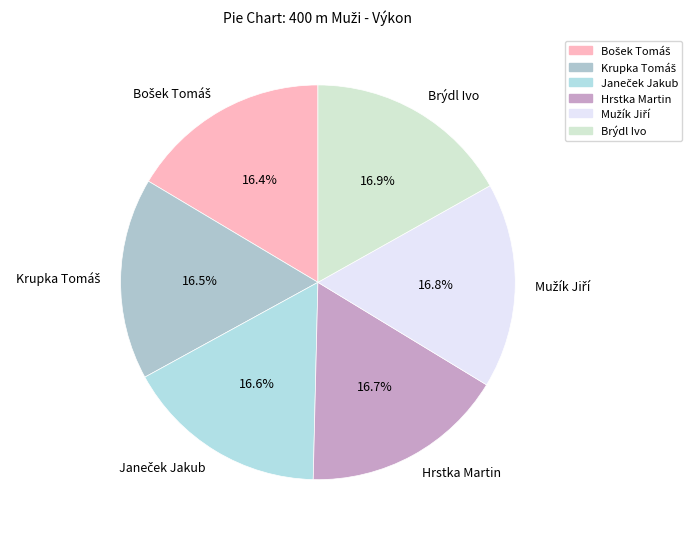

Is Brýdl Ivo the majority of the pie?

No